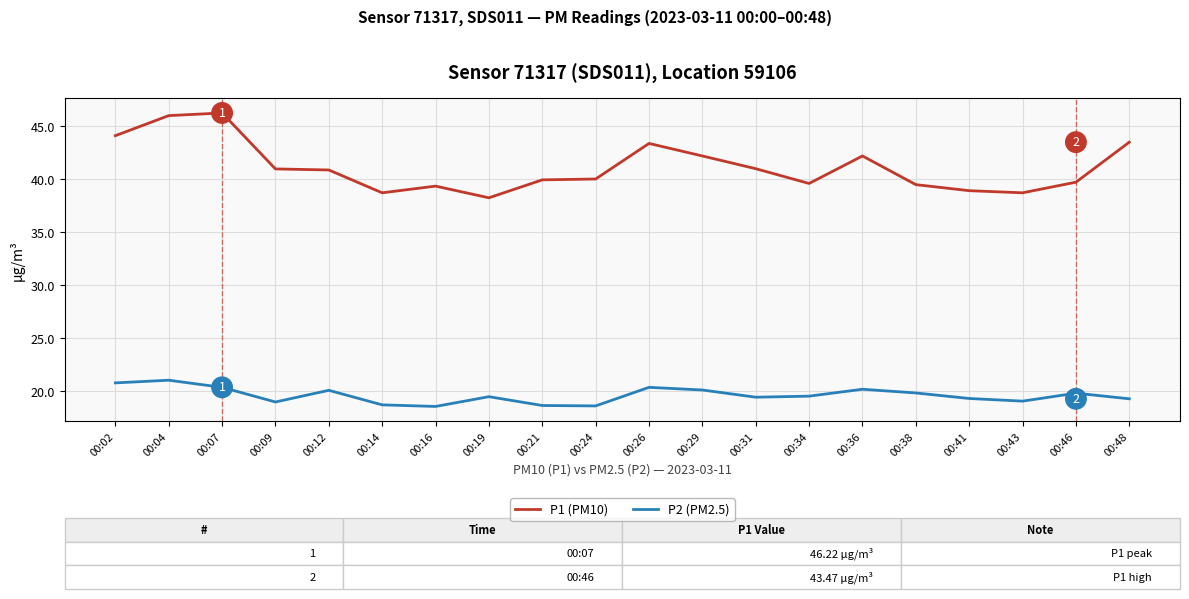

At how many categories does at least one series exceed 19?

20